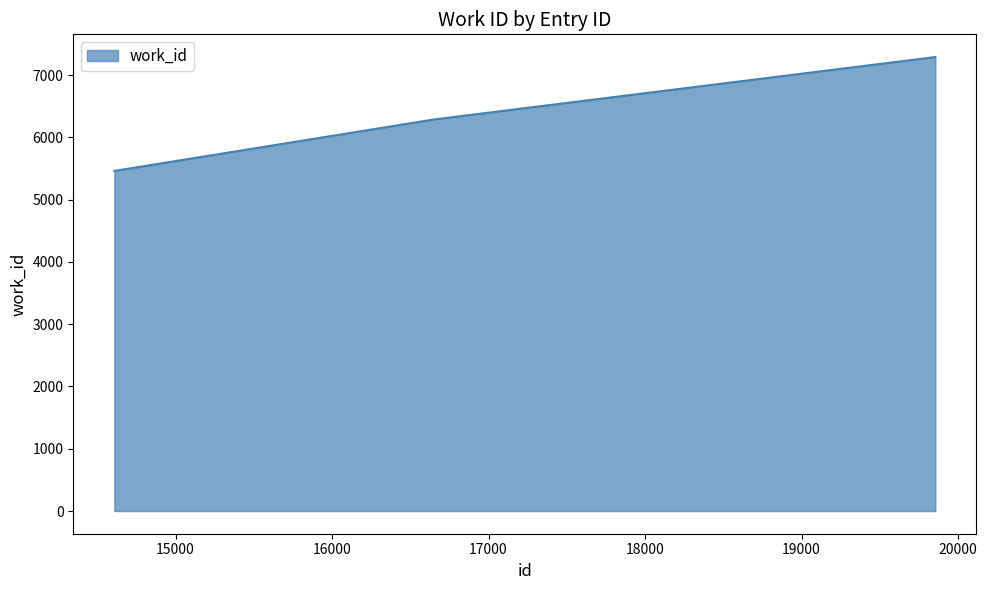

What is the average value?

6335